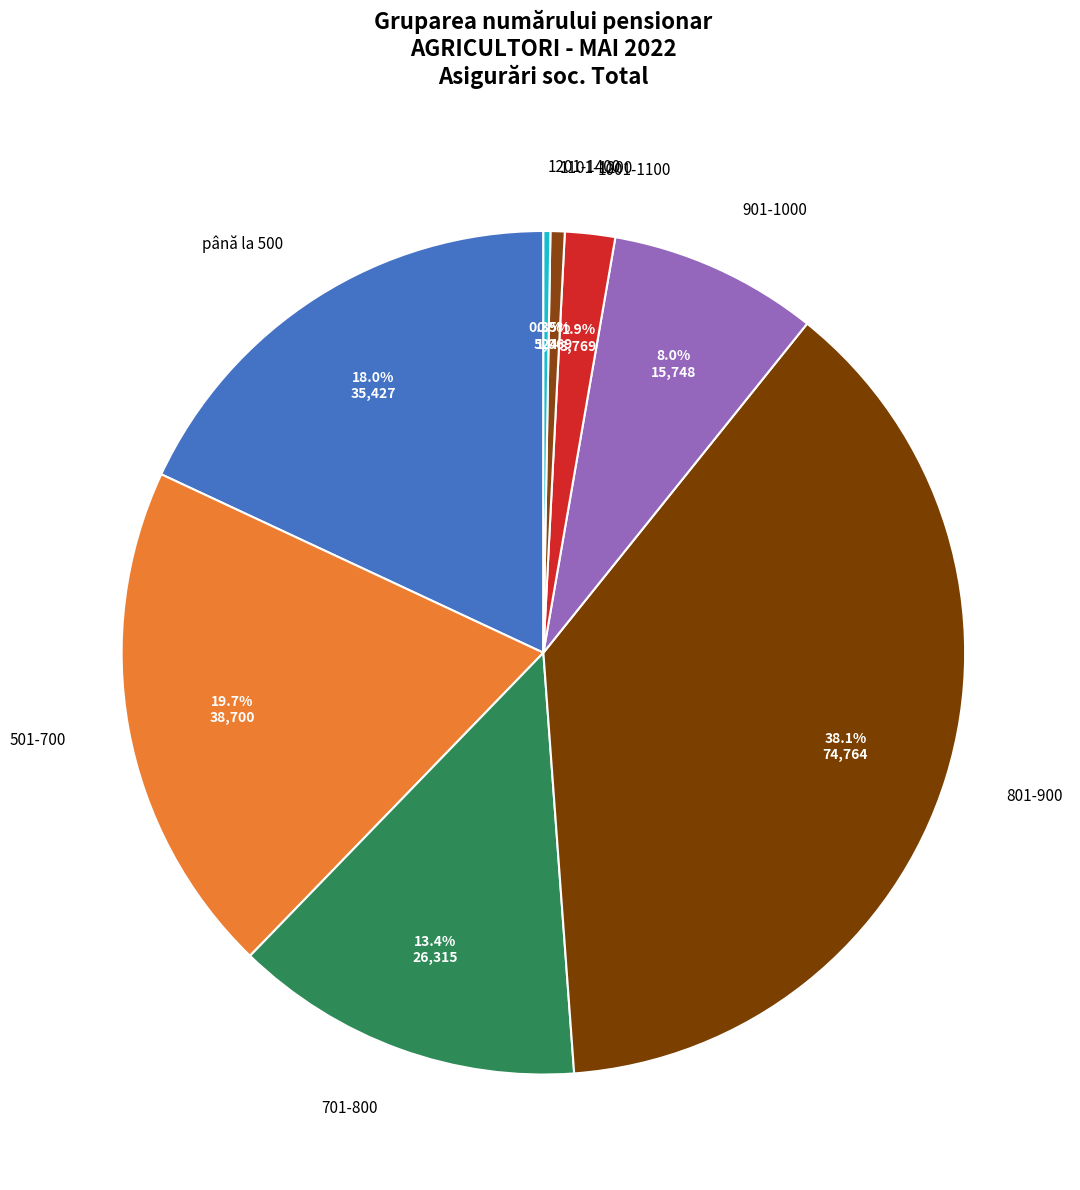

Count the number of slices in the pie.

8